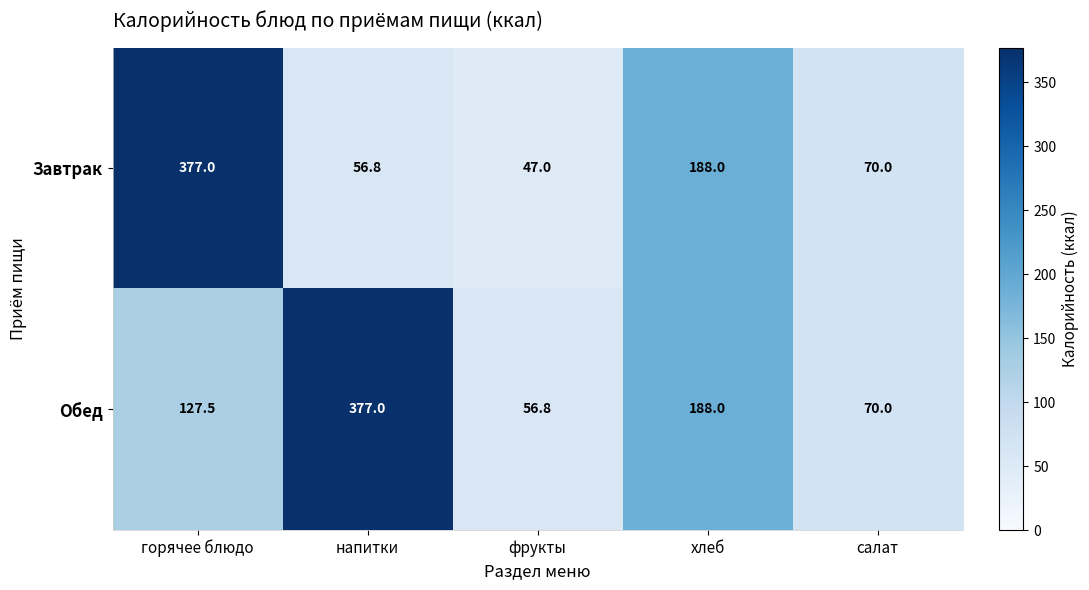

List the series in order of their overall mean, highest first.

Обед, Завтрак